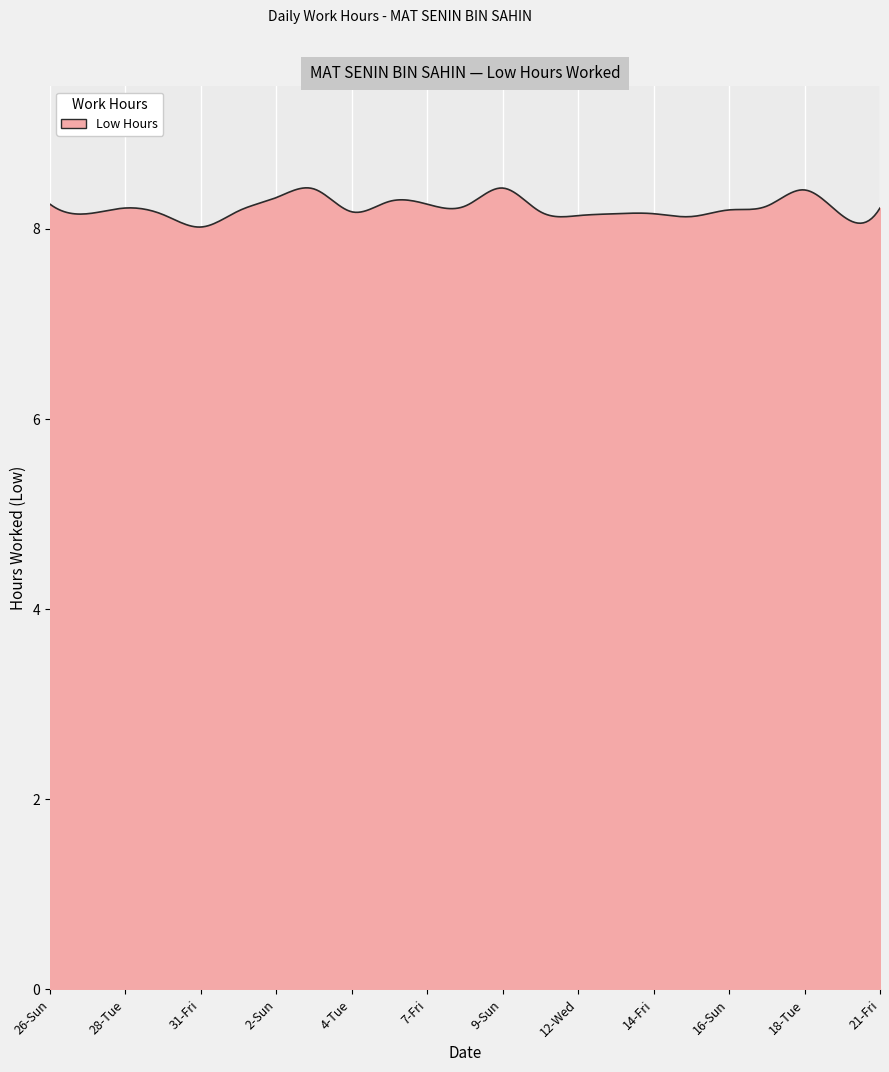

Does the chart have visible grid lines?

Yes